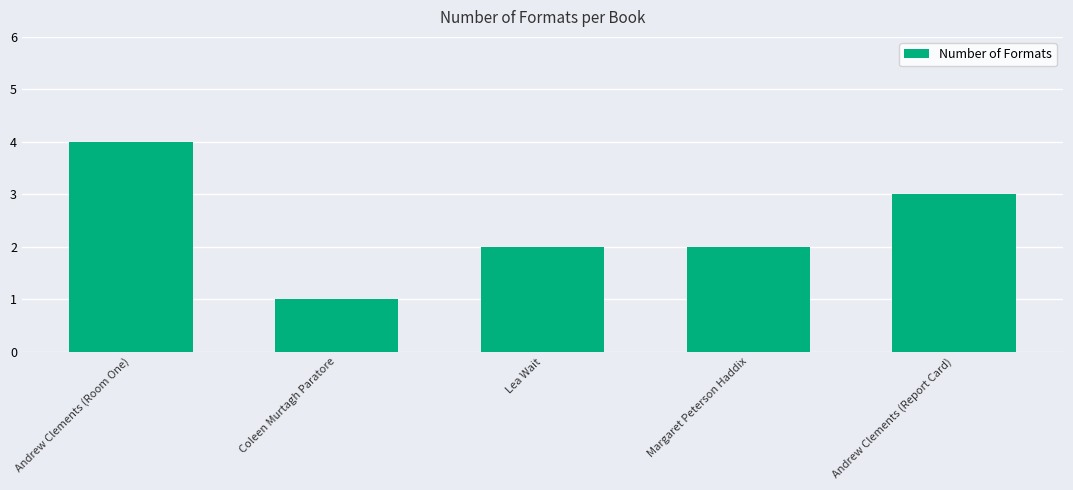

What is the ratio of the value at Lea Wait to the value at Andrew Clements (Report Card)?

0.7